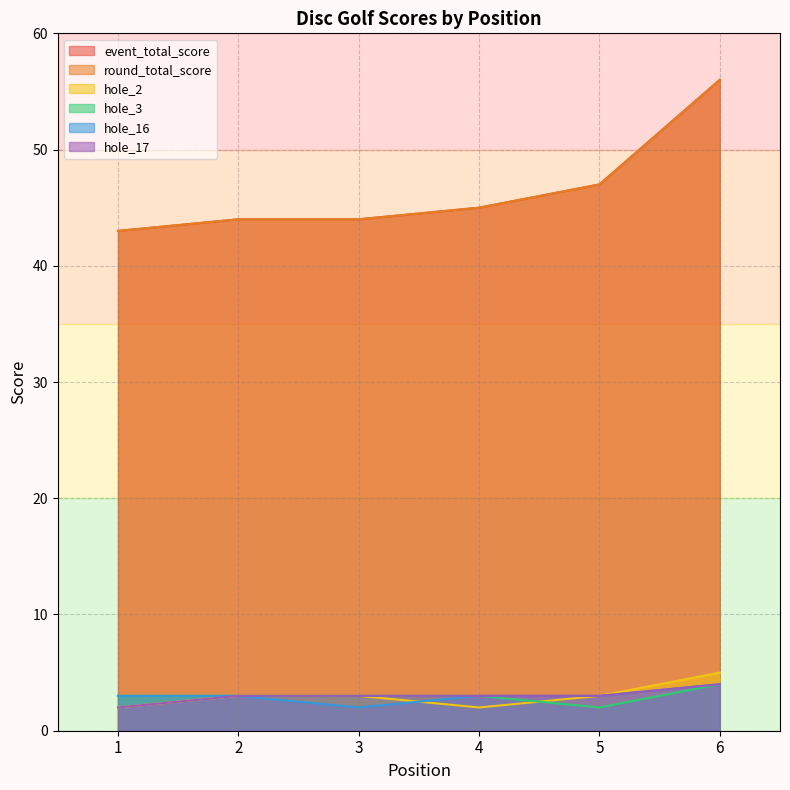

Between 4 and 2, which is larger?

4